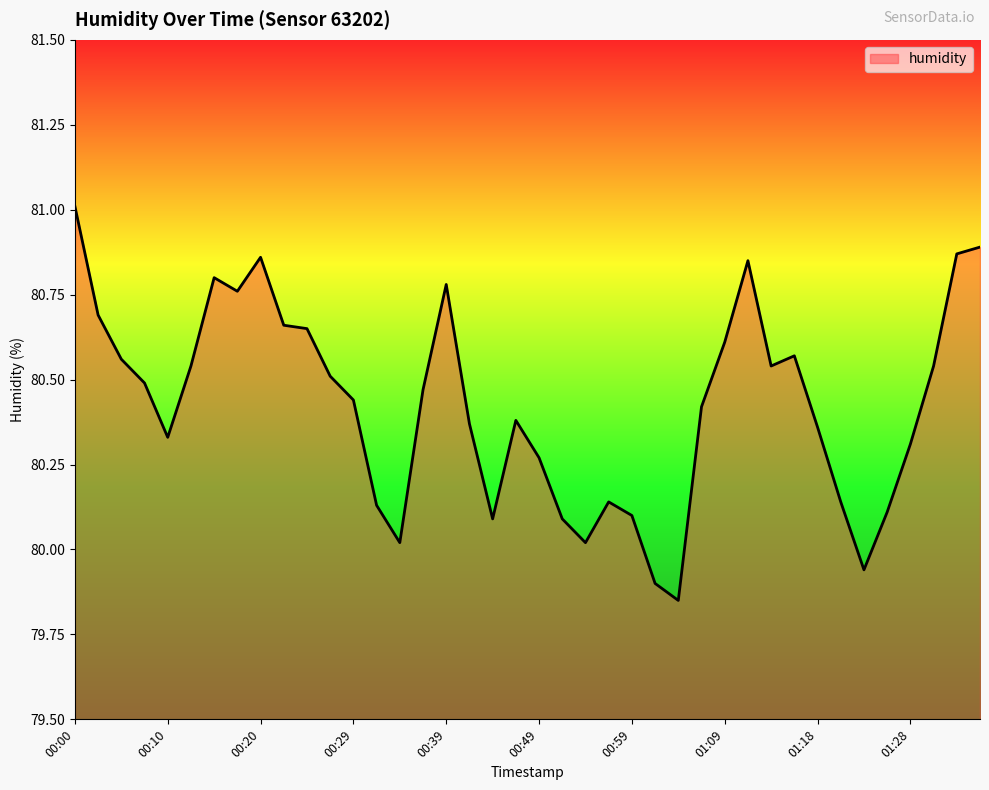

What is the maximum value shown in the chart?

81.0